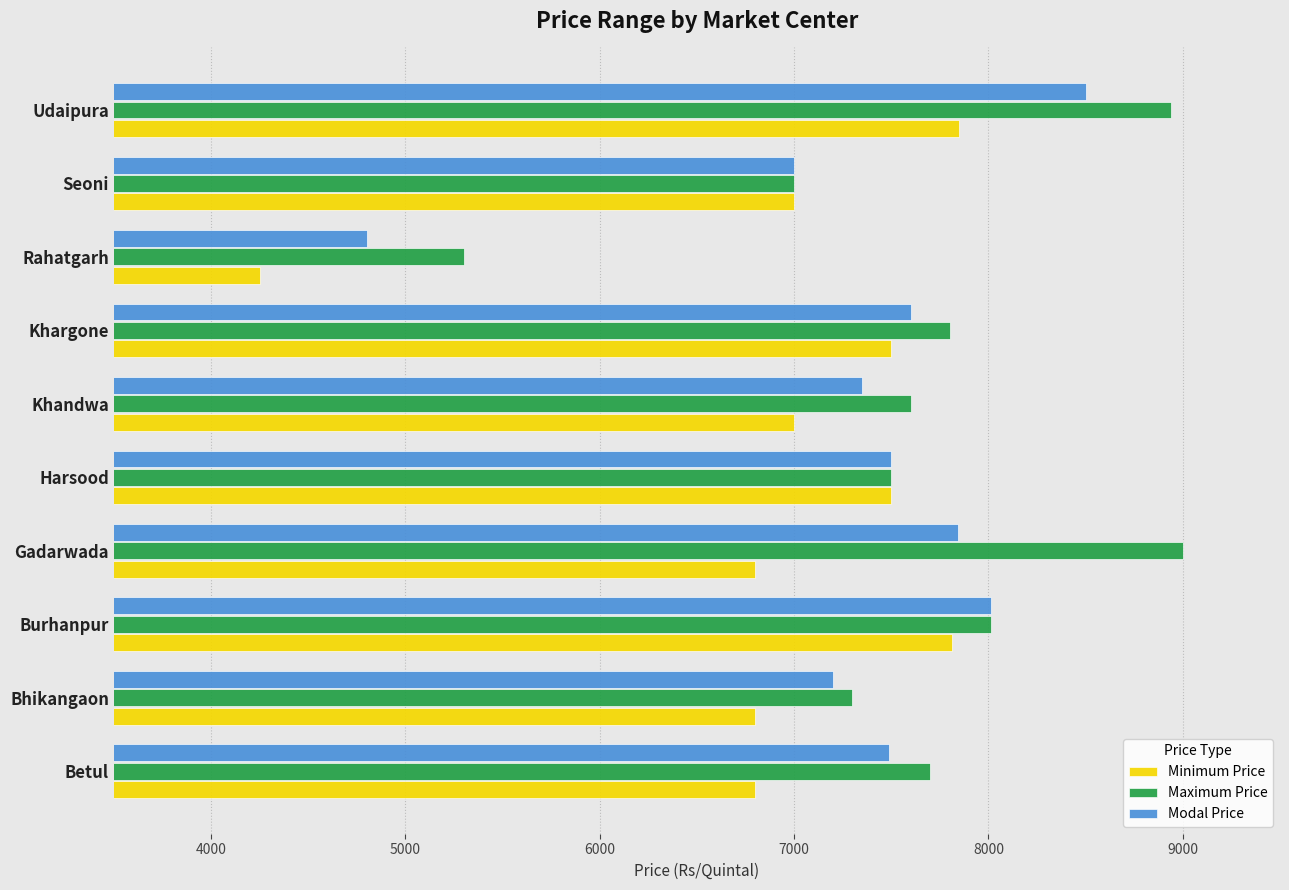

What is the difference between the maximum and second lowest values in the Maximum Price series?

2000